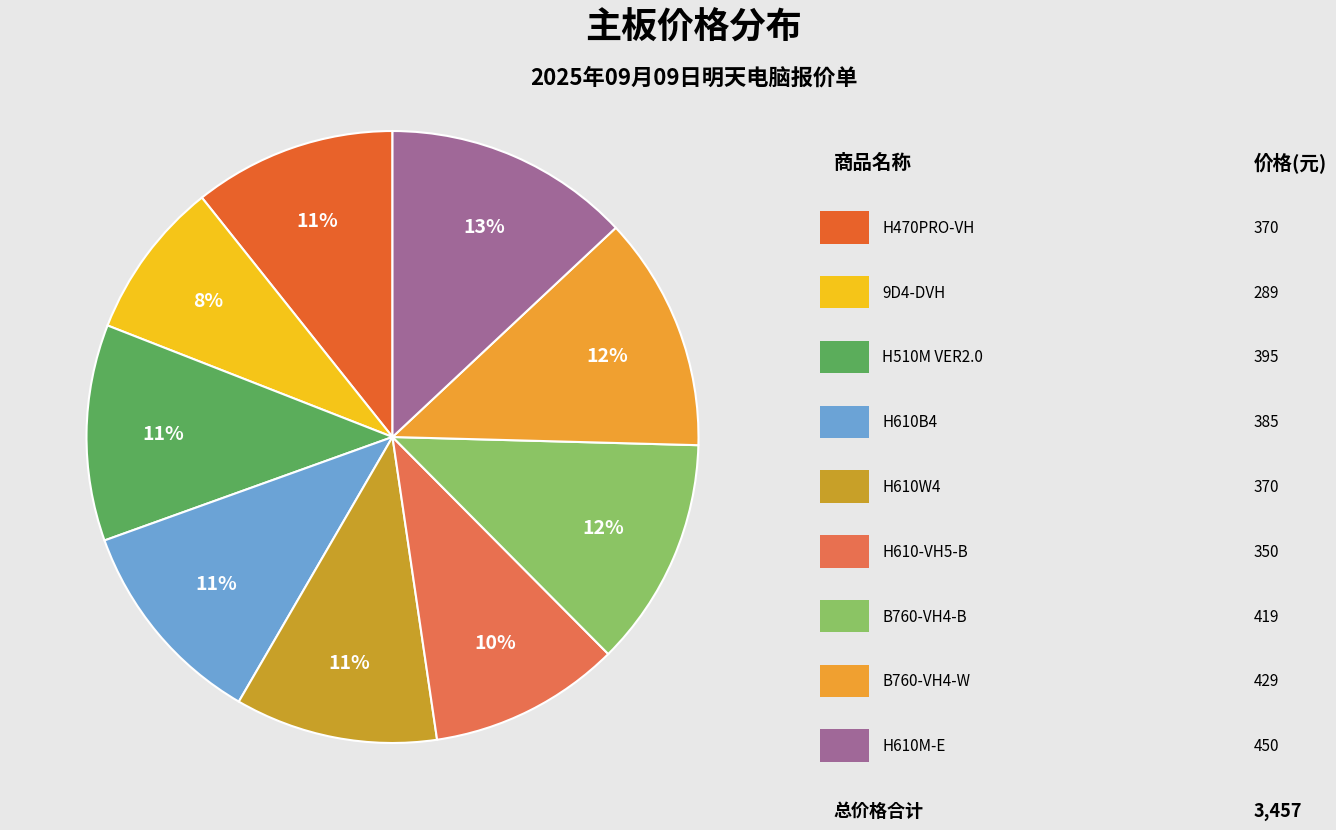

Is there any slice that represents more than half of the pie?

No